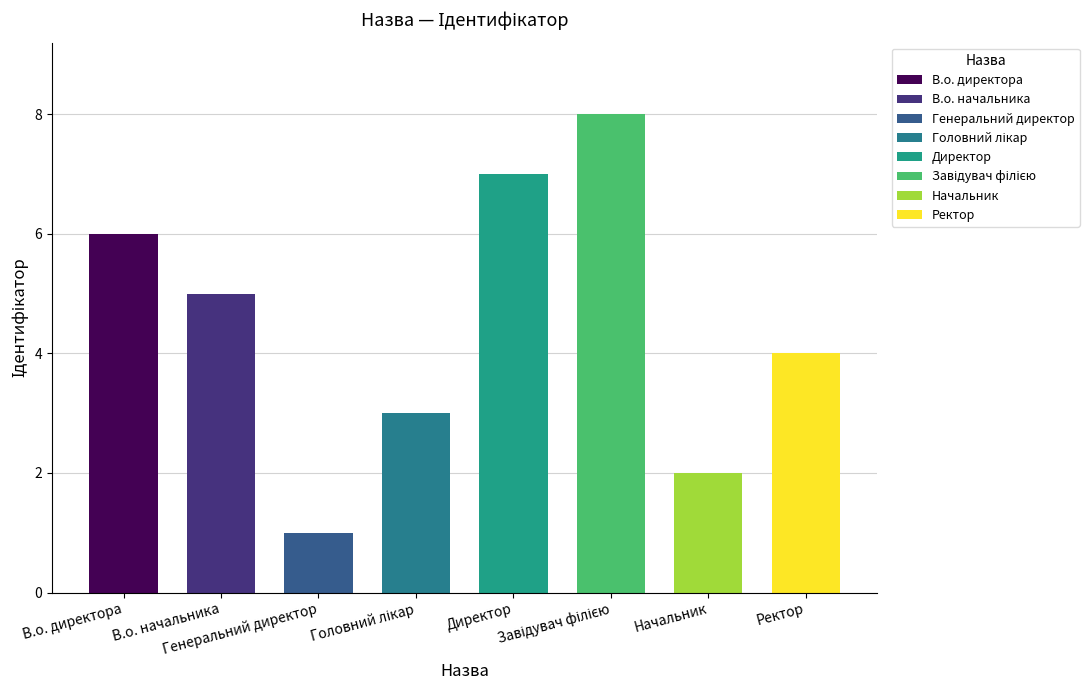

What is the value of the 4th bar from the left?

3